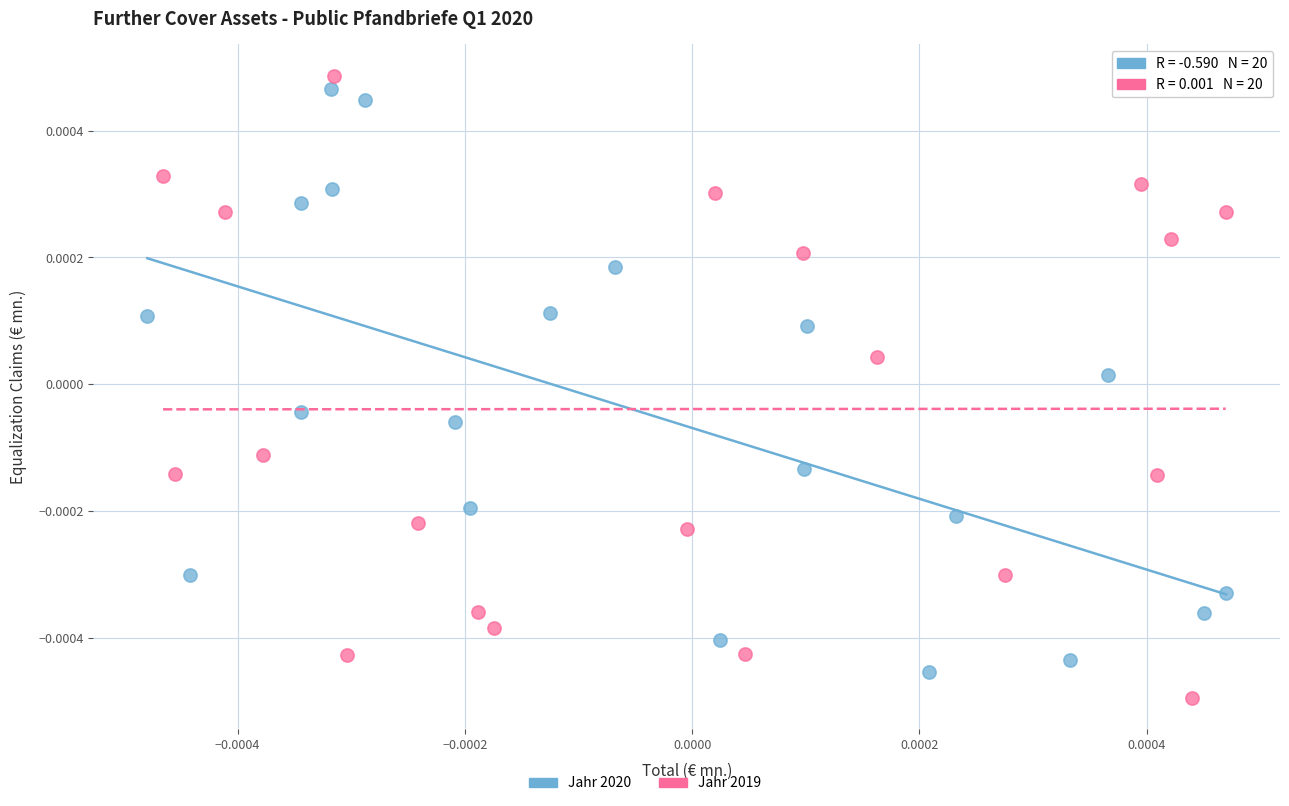

Which series contains the lowest Y value?

Jahr 2019